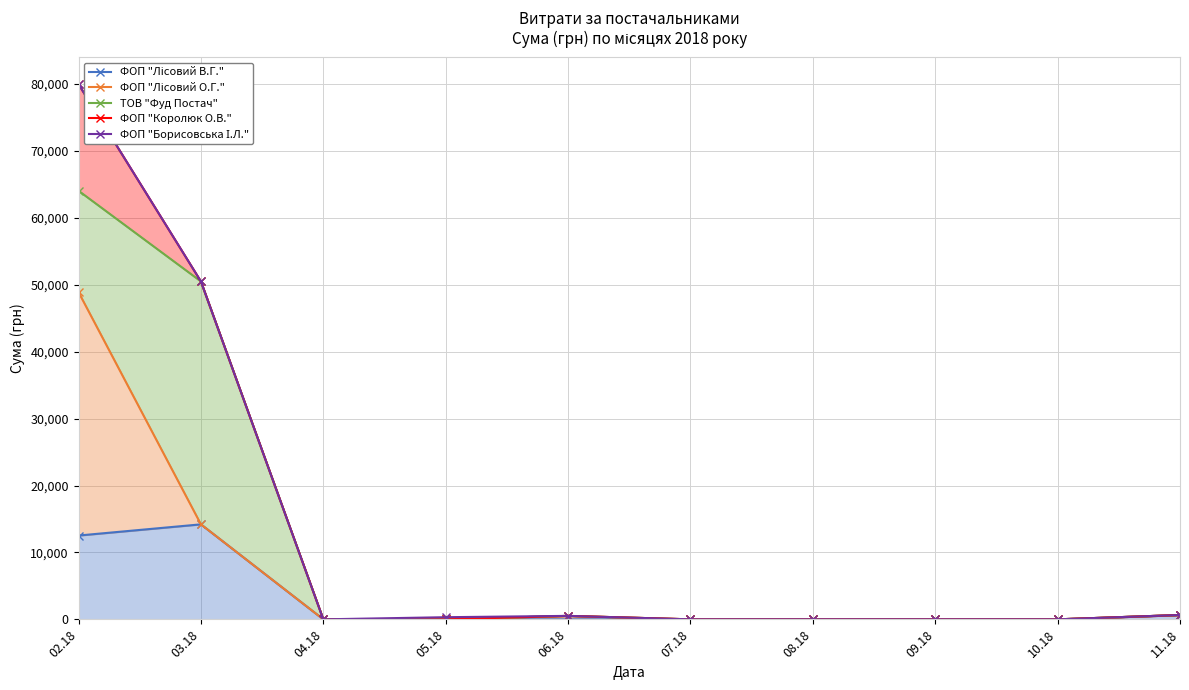

At 05.18, list the series in order from smallest to largest.

ФОП "Лісовий В.Г.", ФОП "Лісовий О.Г.", ТОВ "Фуд Постач", ФОП "Королюк О.В.", ФОП "Борисовська І.Л."